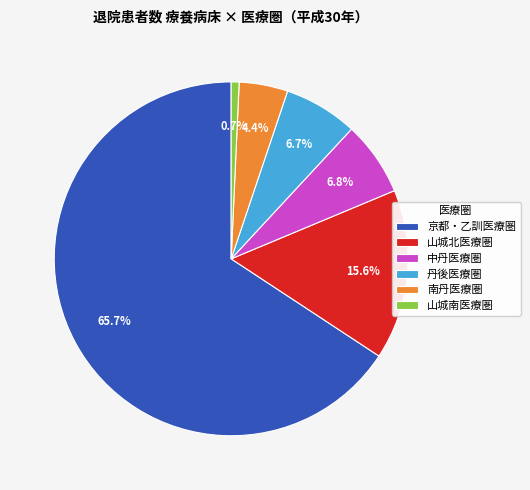

True or false: 山城南医療圏 accounts for 8% of the total.

False